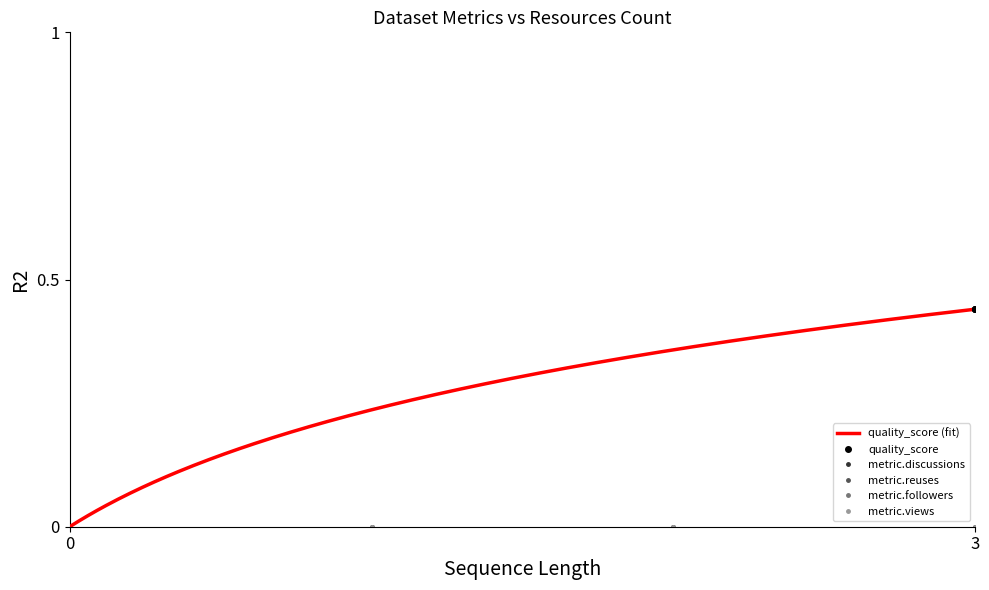

At which label does metric.views reach its minimum?

3